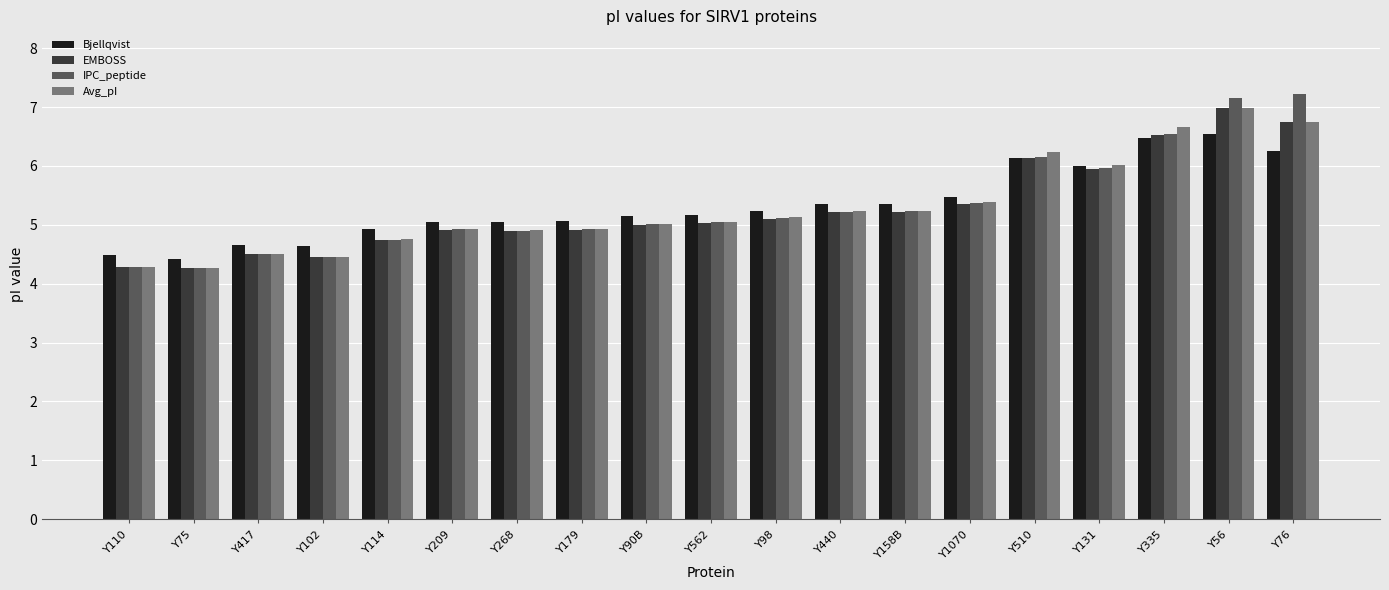

Which series has the widest spread of values?

IPC_peptide